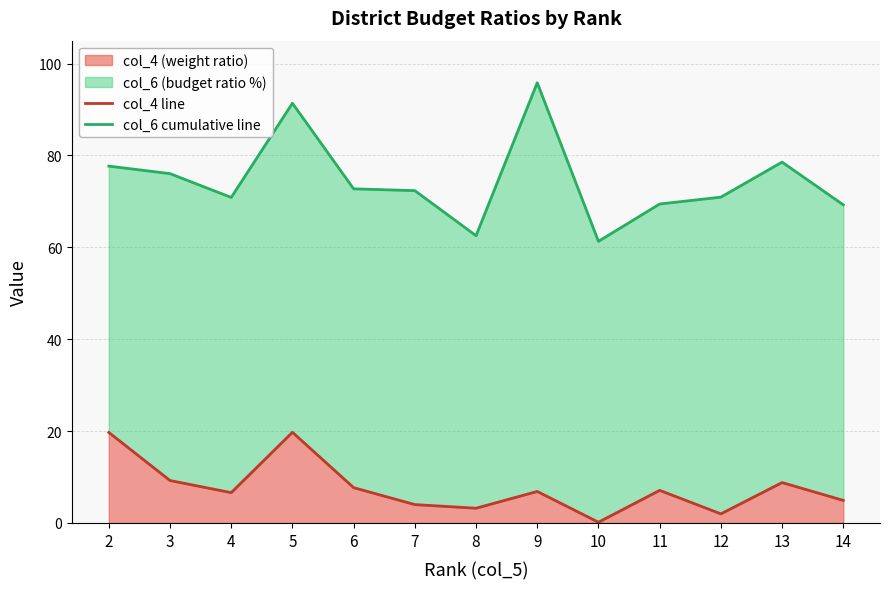

What is the difference between the second highest and minimum values in the col_4 line series?

19.6